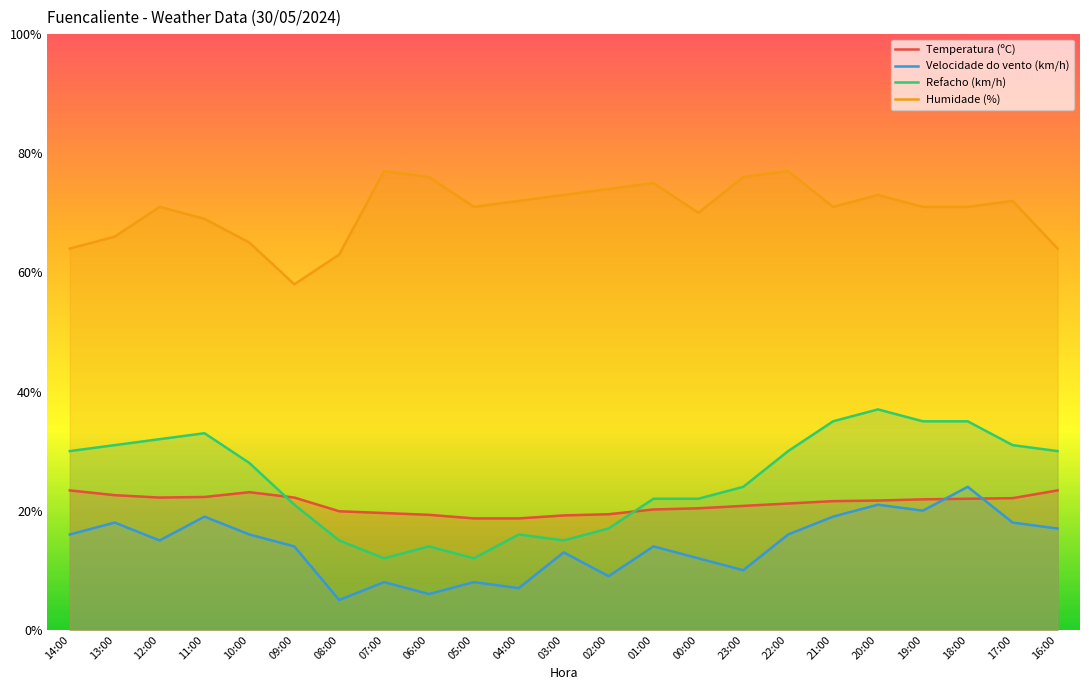

What is the lowest value of the Refacho (km/h) series?

12.0